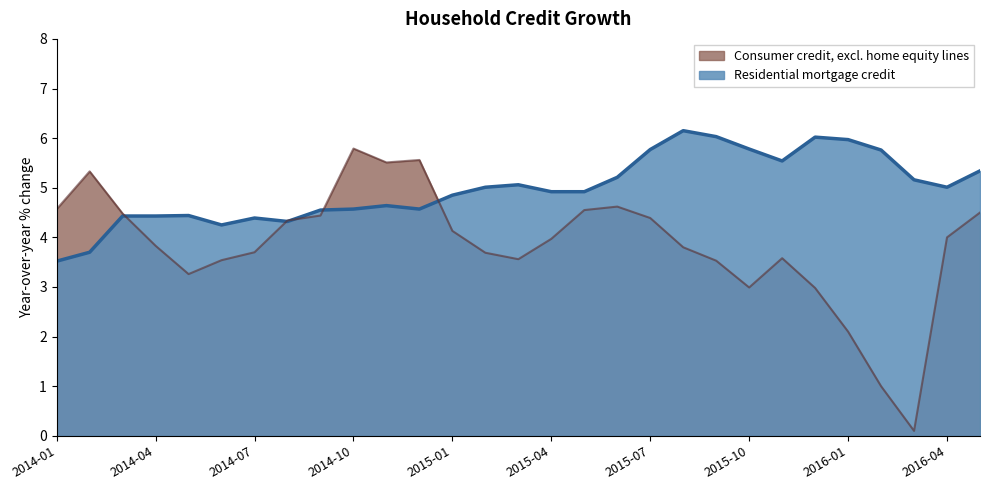

Rank the series by their average value, from lowest to highest.

Consumer credit, excl. home equity lines, Residential mortgage credit